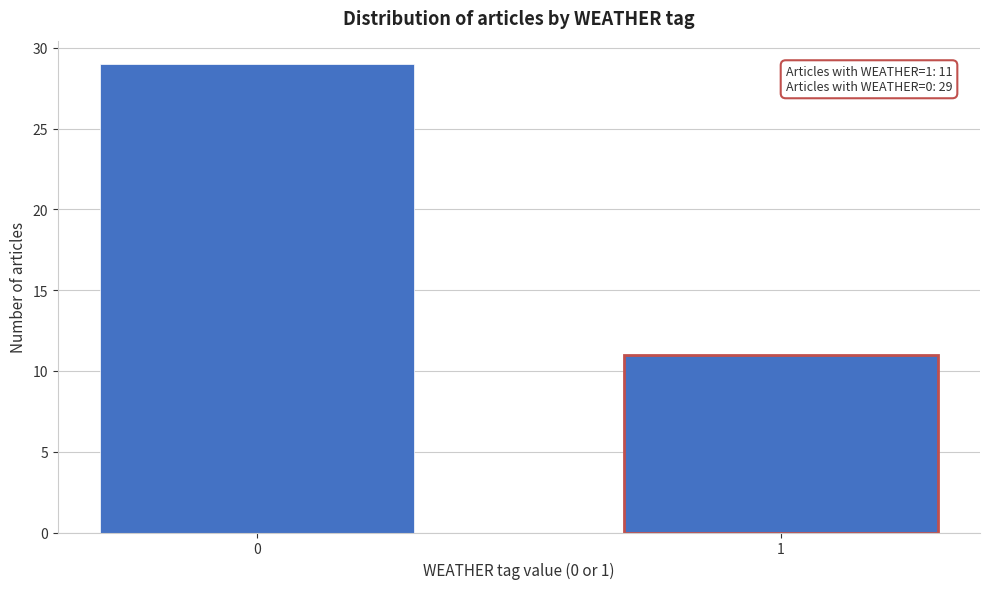

Reading left to right, transcribe all the data shown in this chart.

29	11